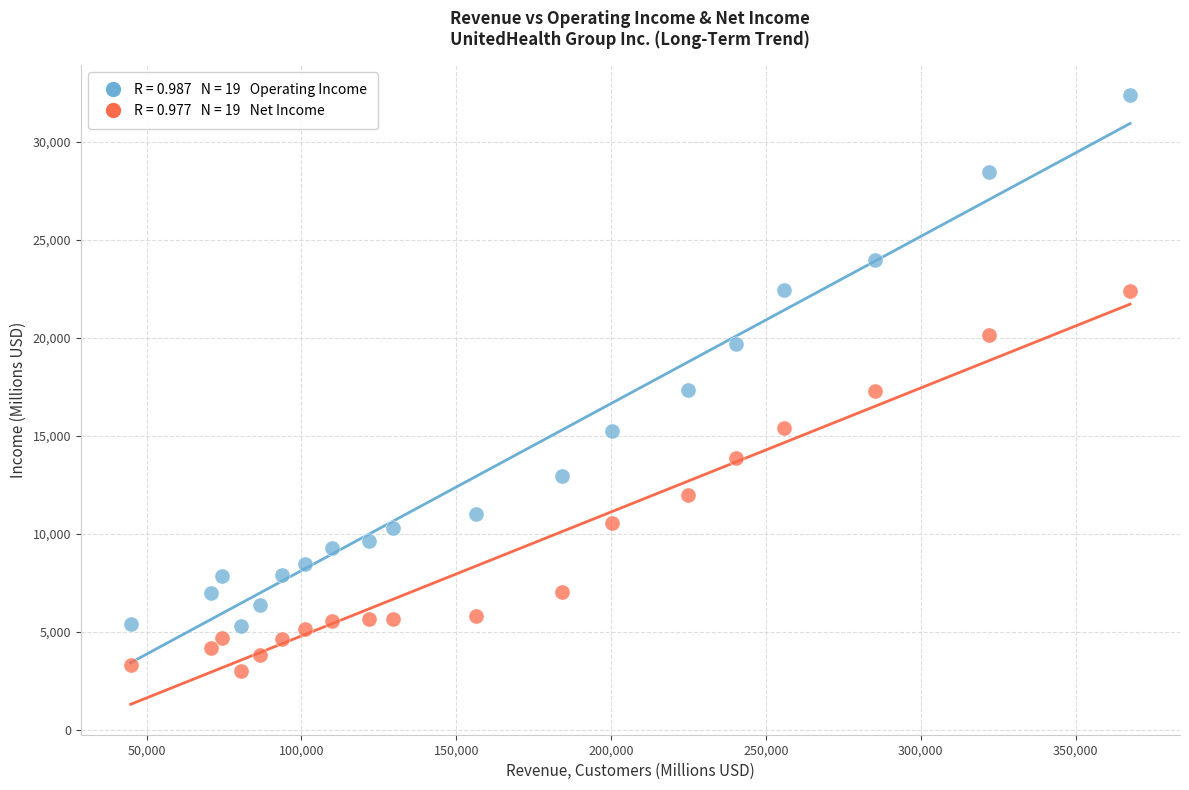

Across all data points, what is the range of X values (max minus min)?

322667